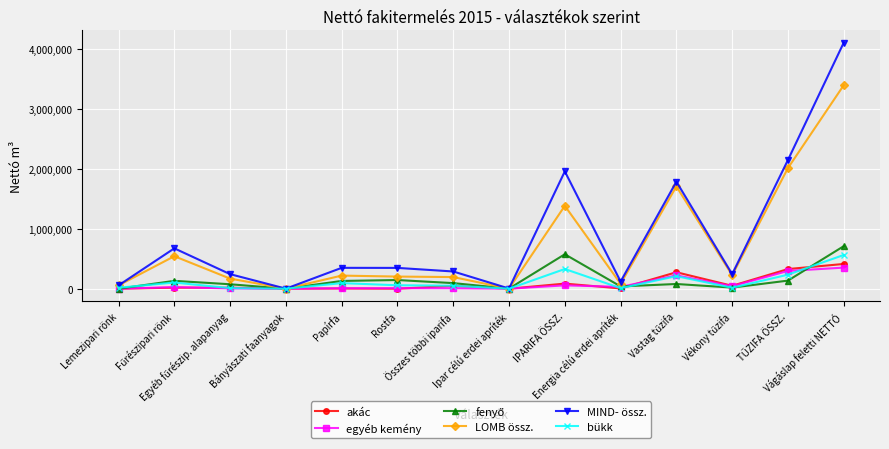

At how many categories does at least one series exceed 1254165?

4